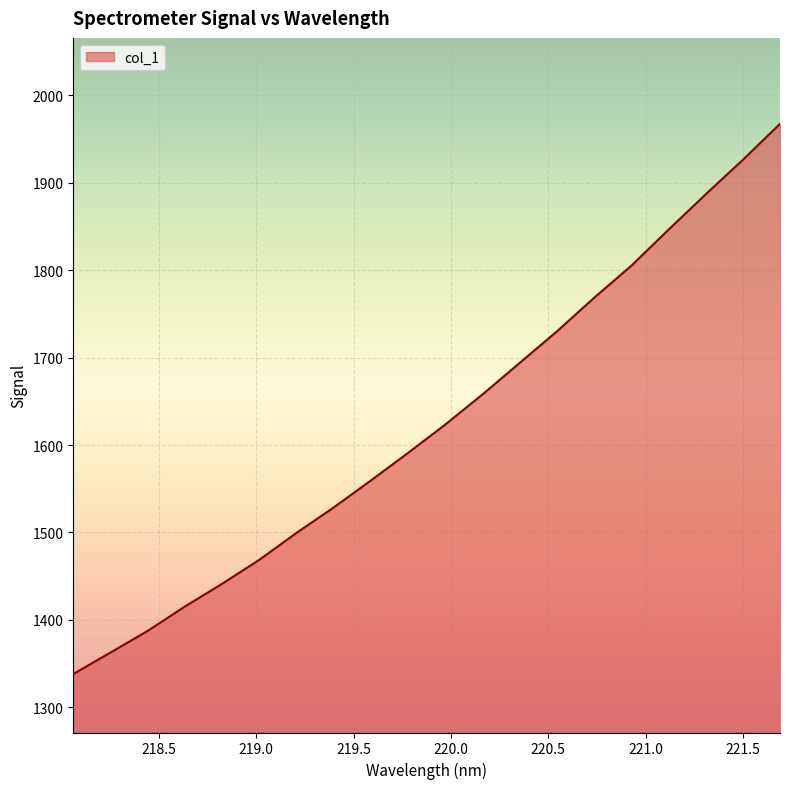

Count the number of values greater than 1623.

10